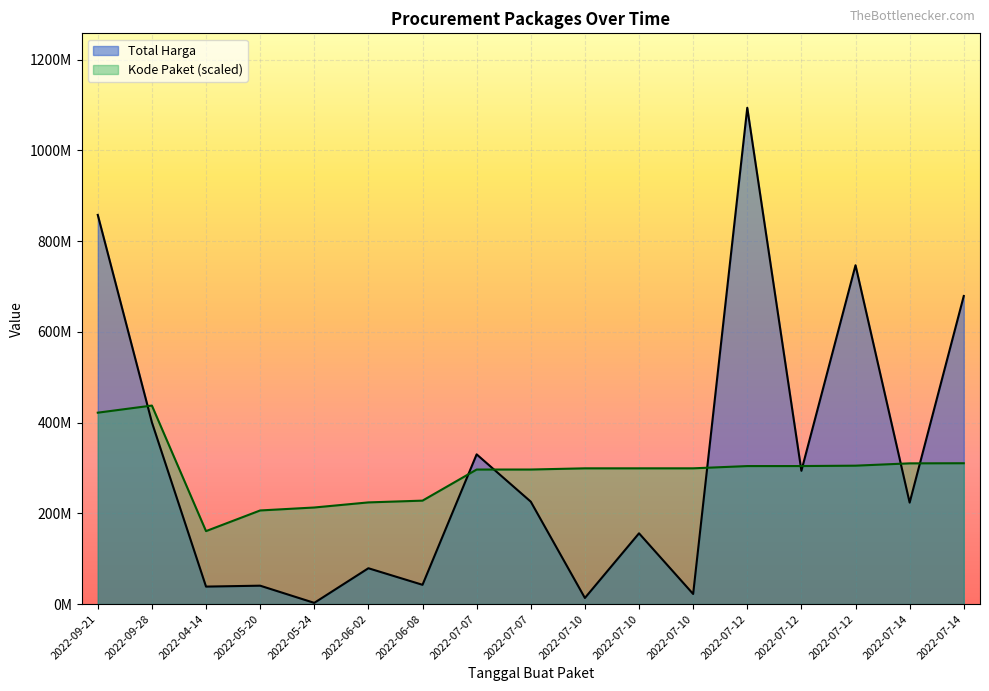

Which has a higher value, 2022-07-12 or 2022-09-28?

2022-07-12